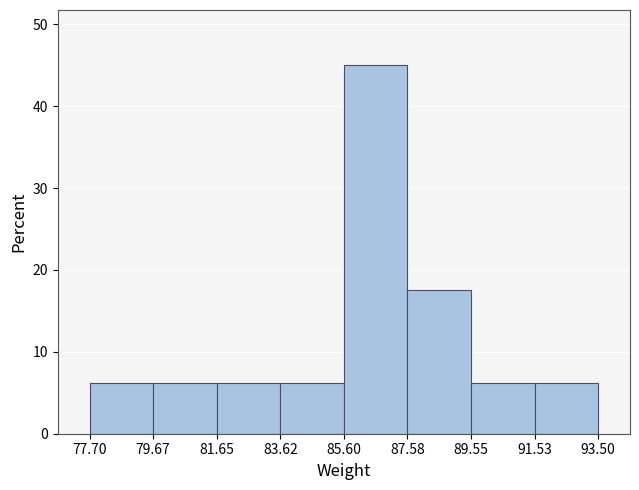

Reading left to right, list every bar in this chart as the range it spans on the x-axis followed by its height. The values are not printed on the chart, so give them approximately, as read against the axis.

77.70 to 79.67: 6
79.67 to 81.65: 6
81.65 to 83.62: 6
83.62 to 85.60: 6
85.60 to 87.58: 45
87.58 to 89.55: 18
89.55 to 91.53: 6
91.53 to 93.50: 6